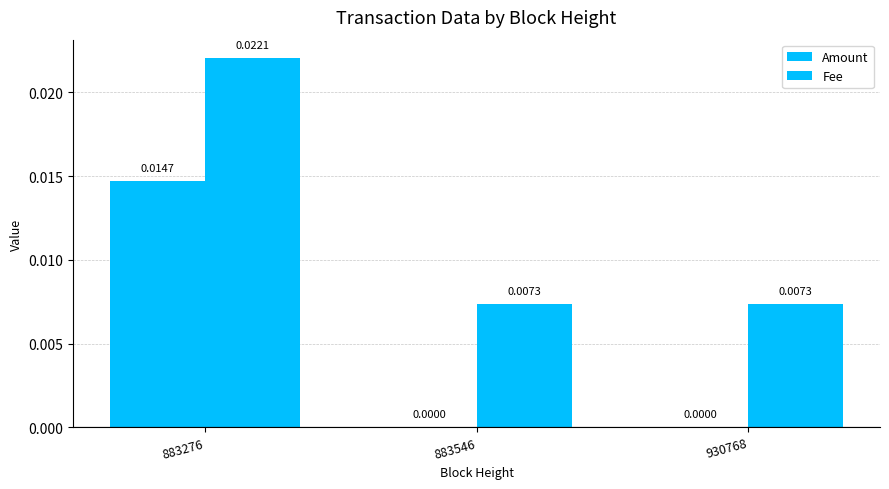

Are the bars grouped side by side (vs. stacked)?

Yes